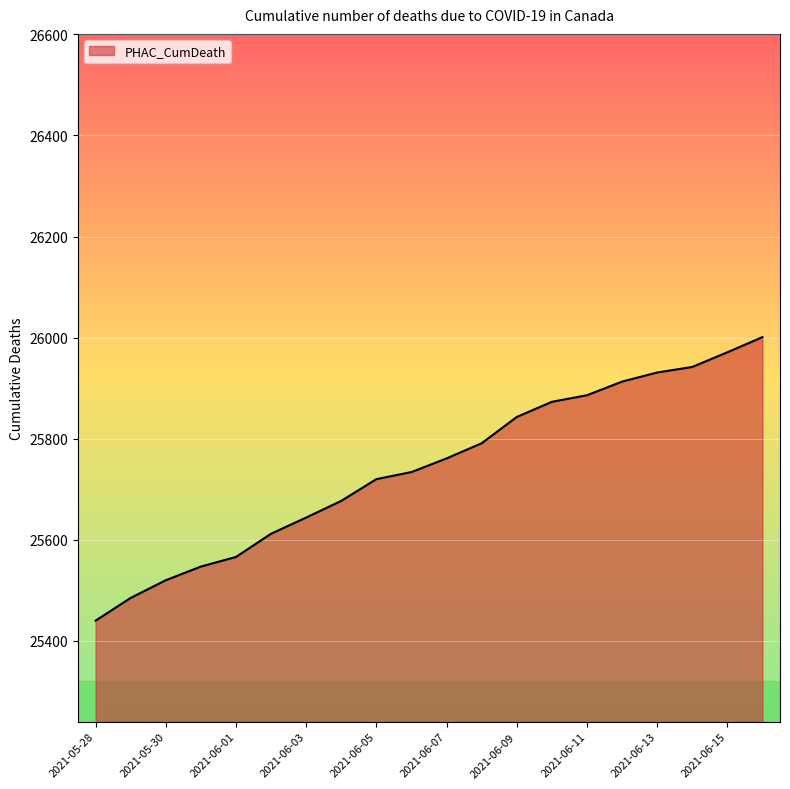

What is the difference between the maximum and minimum values?

561